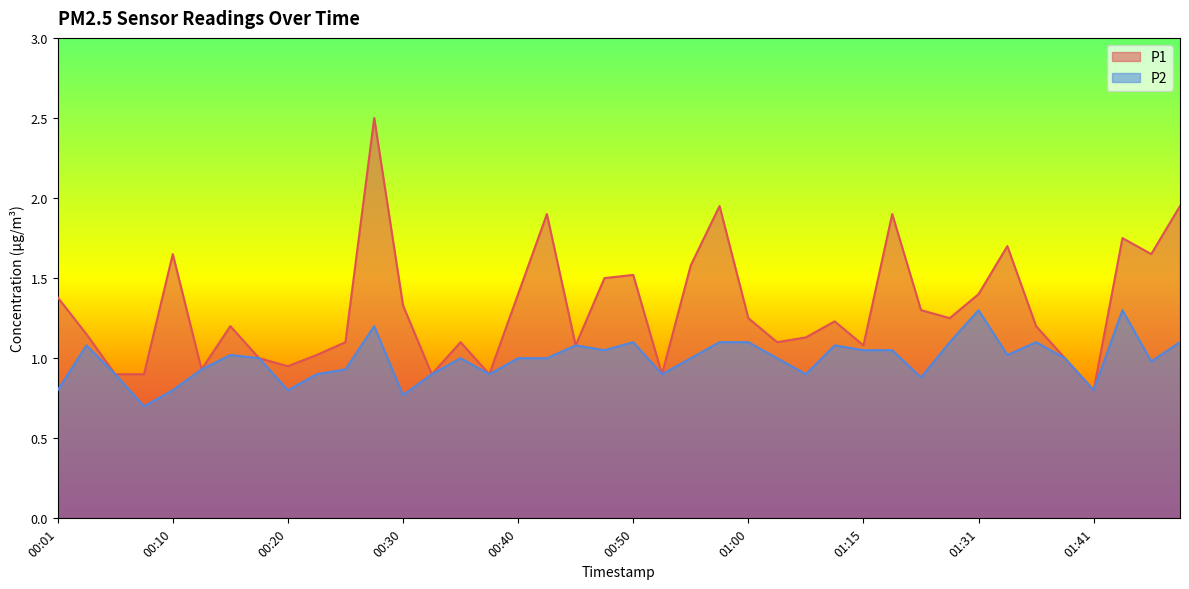

Reading right to left, list all the values displayed in this chart.

P1: 01:48=1.9	01:46=1.6	01:44=1.8	01:41=0.8	01:38=1.0	01:36=1.2	01:33=1.7	01:31=1.4	01:28=1.2	01:20=1.3	01:18=1.9	01:15=1.1	01:13=1.2	01:05=1.1	01:02=1.1	01:00=1.2	00:57=1.9	00:55=1.6	00:52=0.9	00:50=1.5	00:47=1.5	00:45=1.1	00:42=1.9	00:40=1.4	00:37=0.9	00:35=1.1	00:32=0.9	00:30=1.3	00:27=2.5	00:25=1.1	00:23=1.0	00:20=0.9	00:18=1.0	00:15=1.2	00:13=0.9	00:10=1.6	00:08=0.9	00:05=0.9	00:03=1.1	00:01=1.4
P2: 01:48=1.1	01:46=1.0	01:44=1.3	01:41=0.8	01:38=1.0	01:36=1.1	01:33=1.0	01:31=1.3	01:28=1.1	01:20=0.9	01:18=1.1	01:15=1.1	01:13=1.1	01:05=0.9	01:02=1.0	01:00=1.1	00:57=1.1	00:55=1.0	00:52=0.9	00:50=1.1	00:47=1.1	00:45=1.1	00:42=1.0	00:40=1.0	00:37=0.9	00:35=1.0	00:32=0.9	00:30=0.8	00:27=1.2	00:25=0.9	00:23=0.9	00:20=0.8	00:18=1.0	00:15=1.0	00:13=0.9	00:10=0.8	00:08=0.7	00:05=0.9	00:03=1.1	00:01=0.8